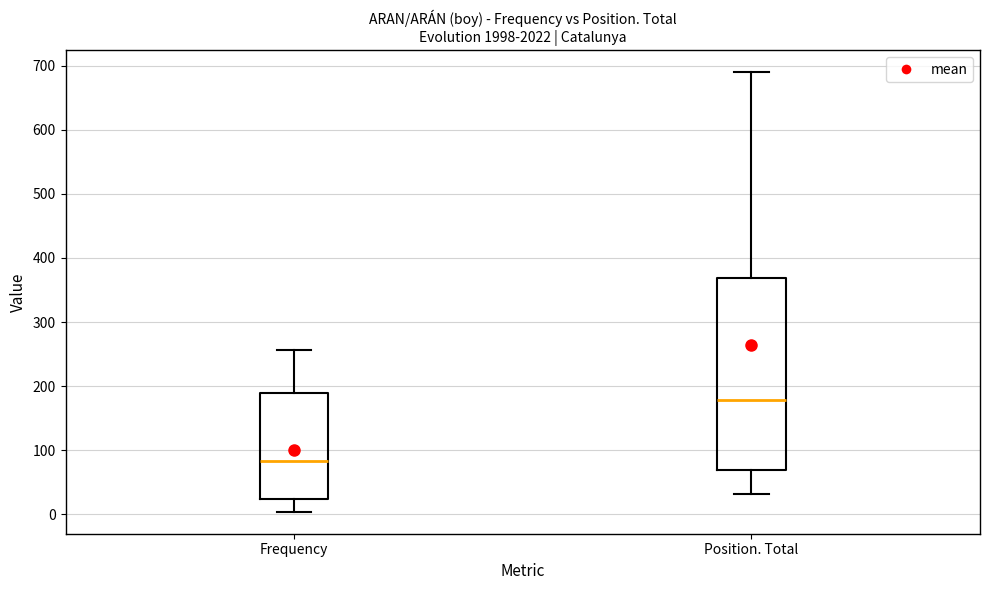

Reading left to right, read every box against the y-axis: the position of its median line, the range the box covers, and the ends of its whiskers. The values are not printed on the chart, so give them approximately, as read against the axis.

Frequency: median 80, box 20 to 190, whiskers 0 to 260
Position. Total: median 180, box 70 to 370, whiskers 30 to 690